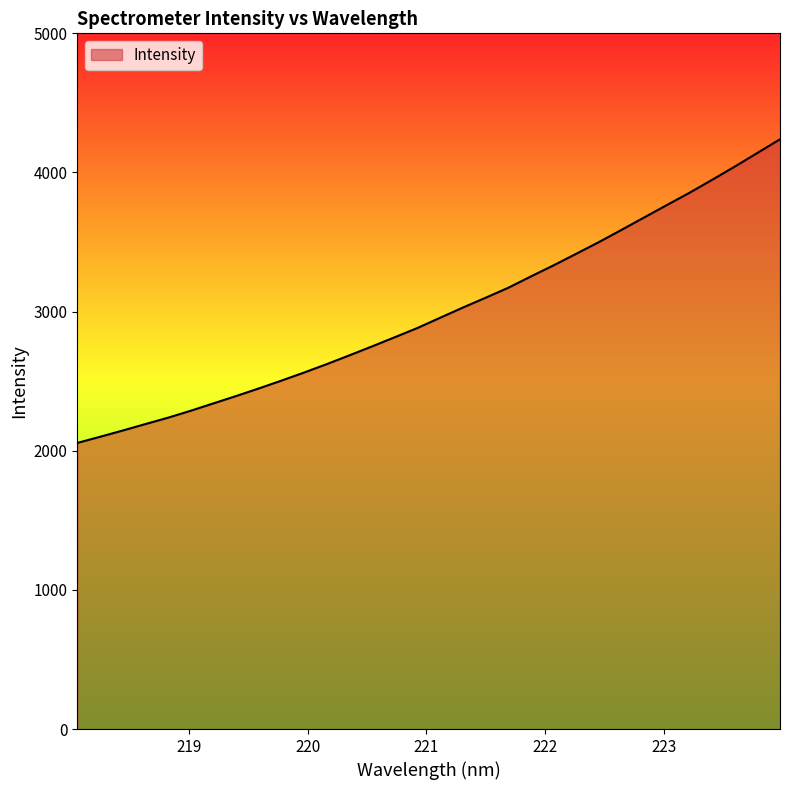

What is the maximum value shown in the chart?

4238.5